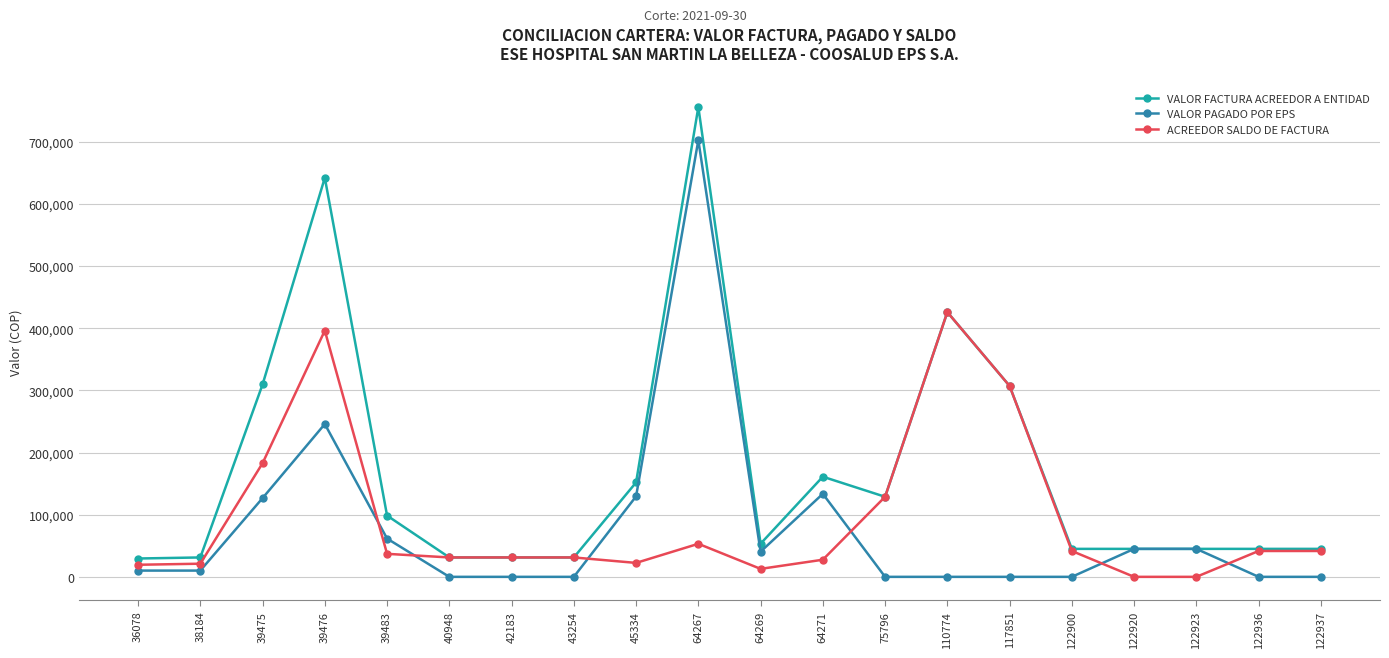

At which category does VALOR PAGADO POR EPS reach its first local peak?

39476